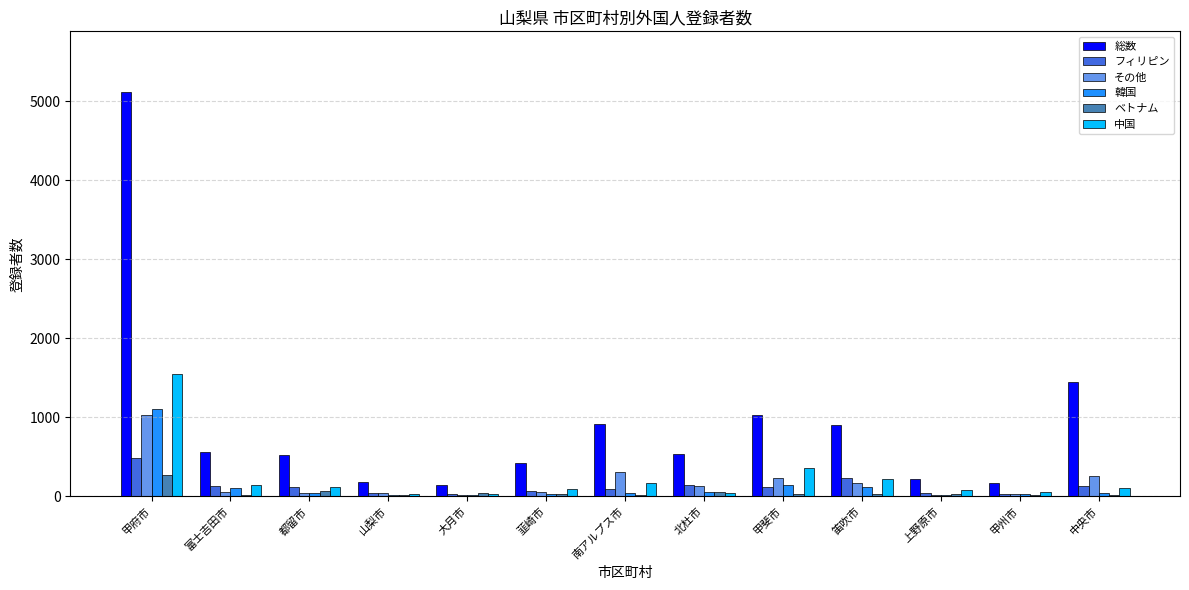

How many groups of bars are there?

13